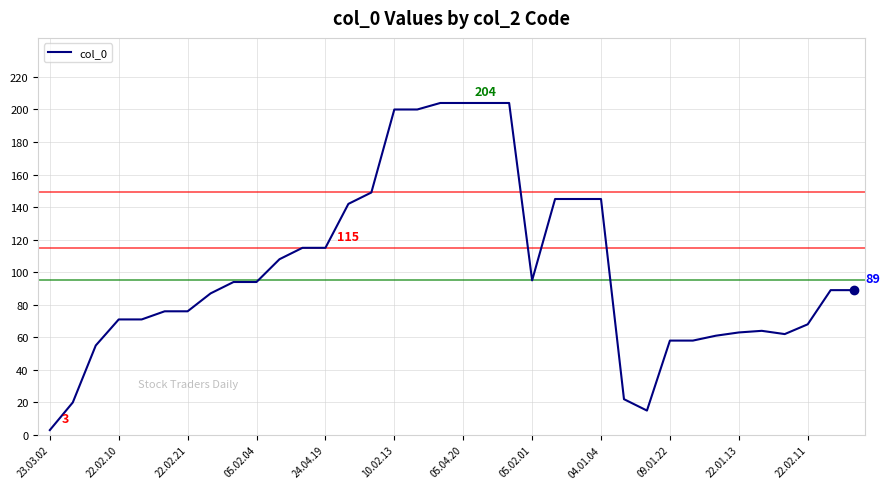

What is the greatest value displayed?

204